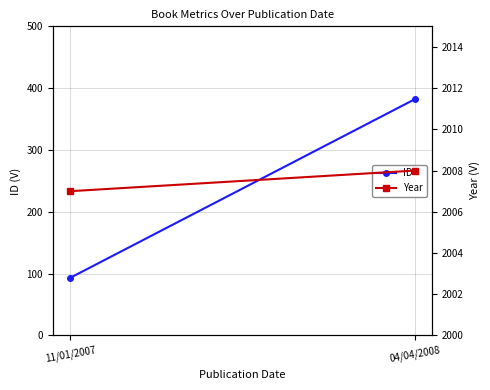

Reading left to right, extract all data points from this chart.

ID: 93	382
Year: 2007	2008